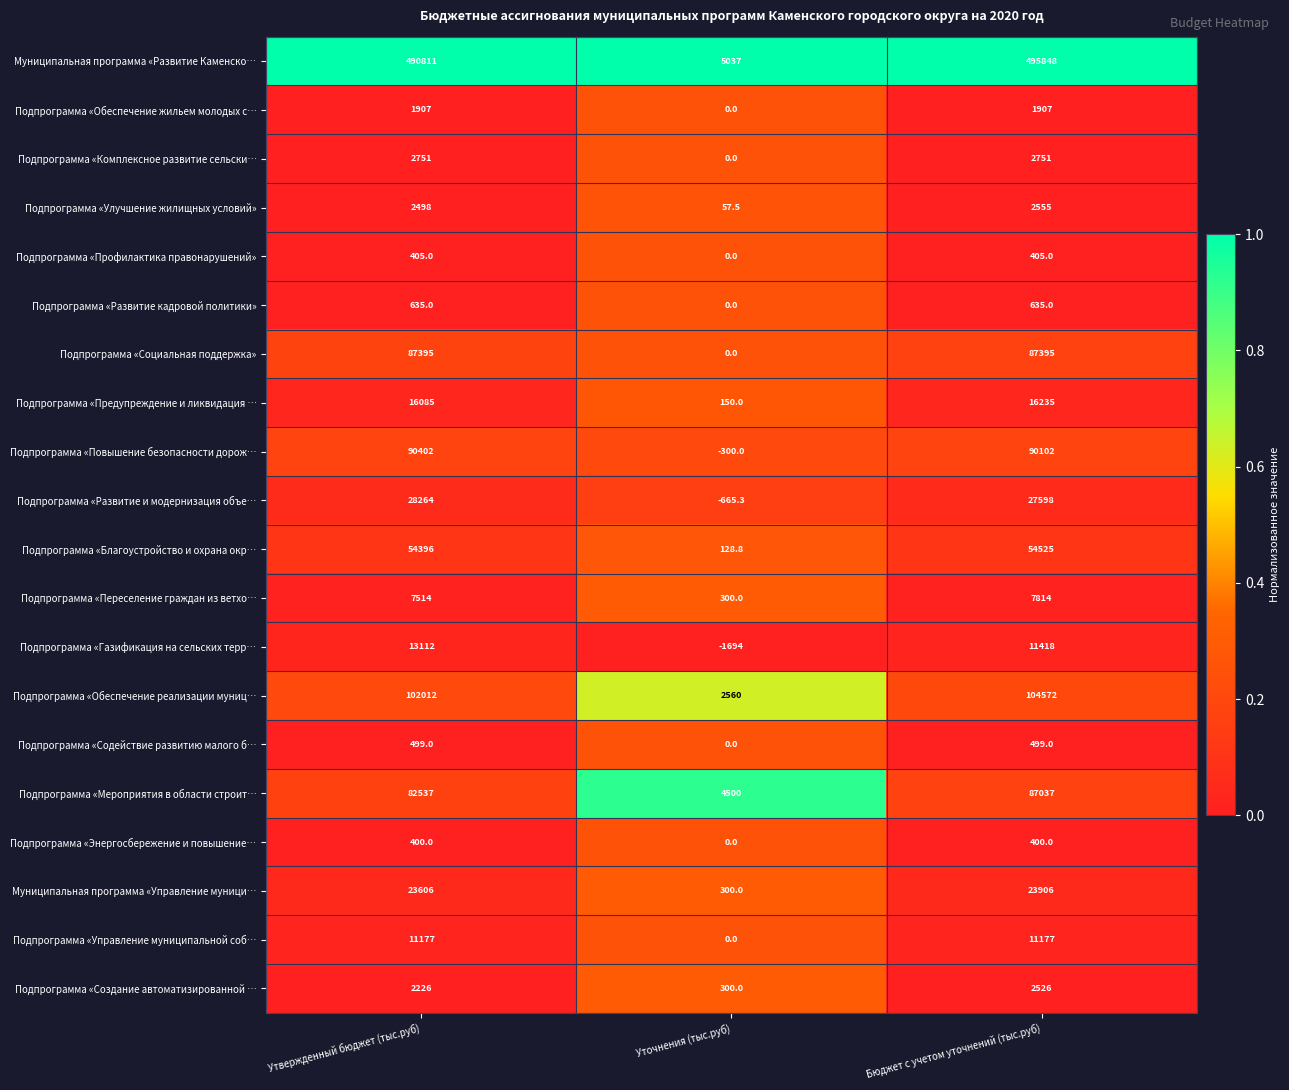

What is the difference between the highest and lowest values at Бюджет с учетом уточнений (тыс.руб)?

495448.0